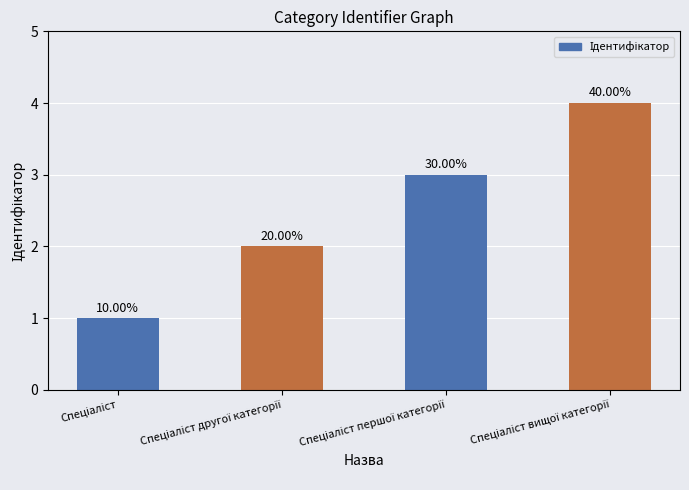

Reading left to right, extract all data points from this chart.

Спеціаліст=1	Спеціаліст другої категорії=2	Спеціаліст першої категорії=3	Спеціаліст вищої категорії=4